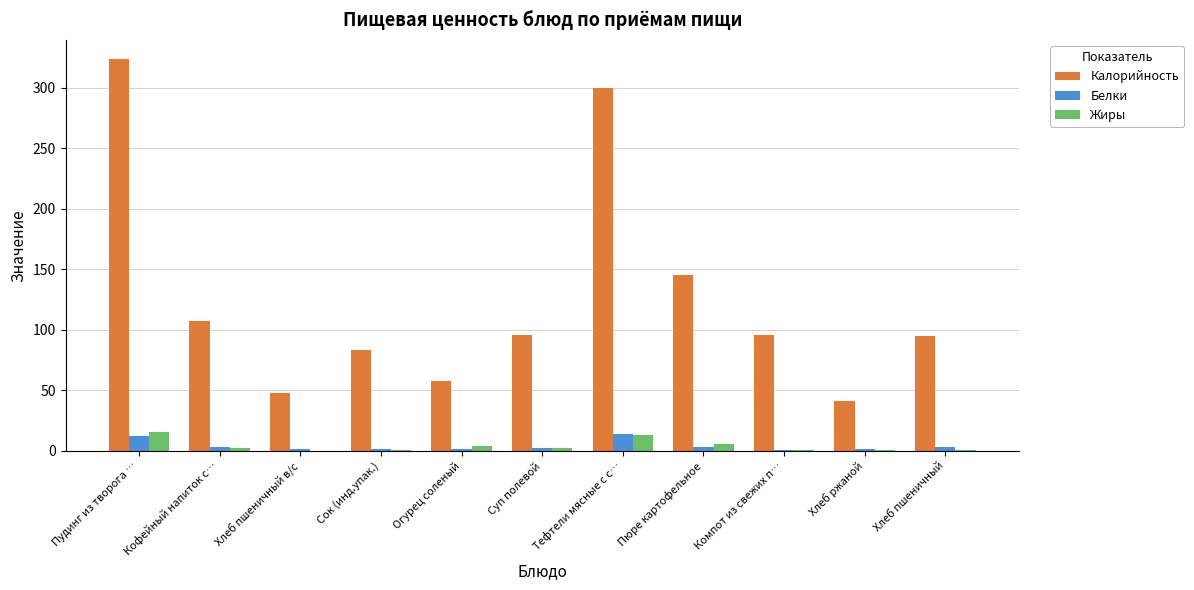

At which category is the sum across all series the highest?

Пудинг из творога …